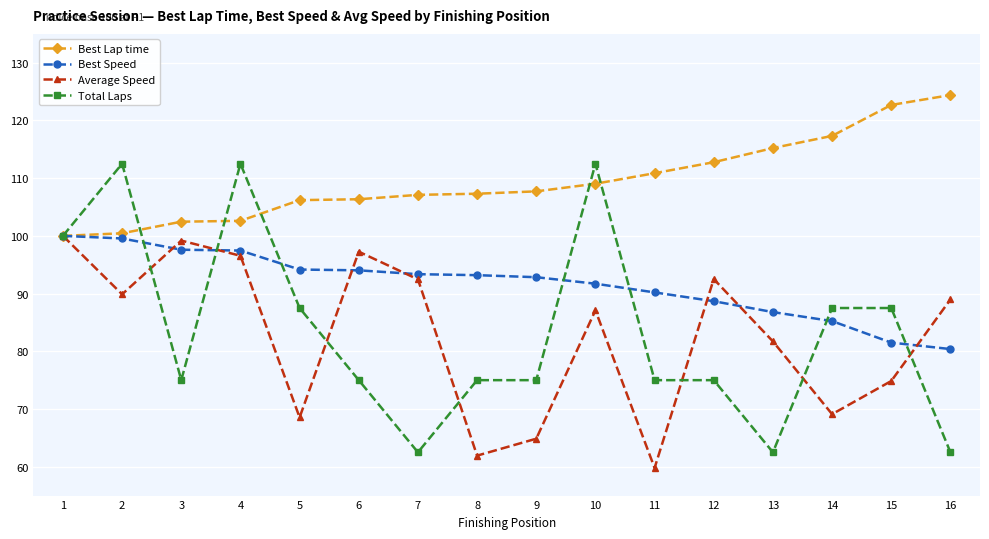

True or false: Average Speed has a value of 97.3 at 6.

True